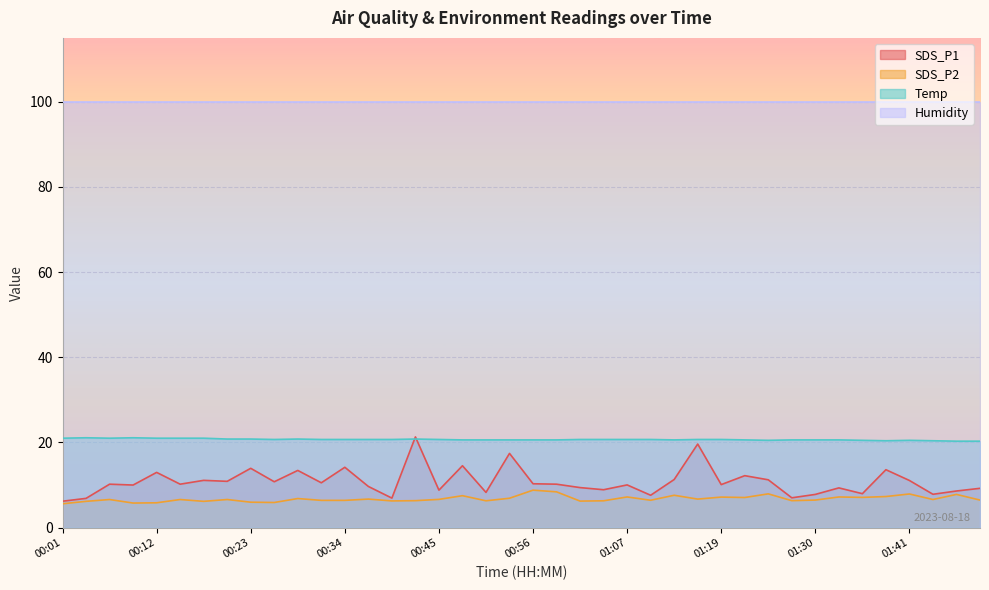

What is the highest value of the SDS_P1 series?

21.3